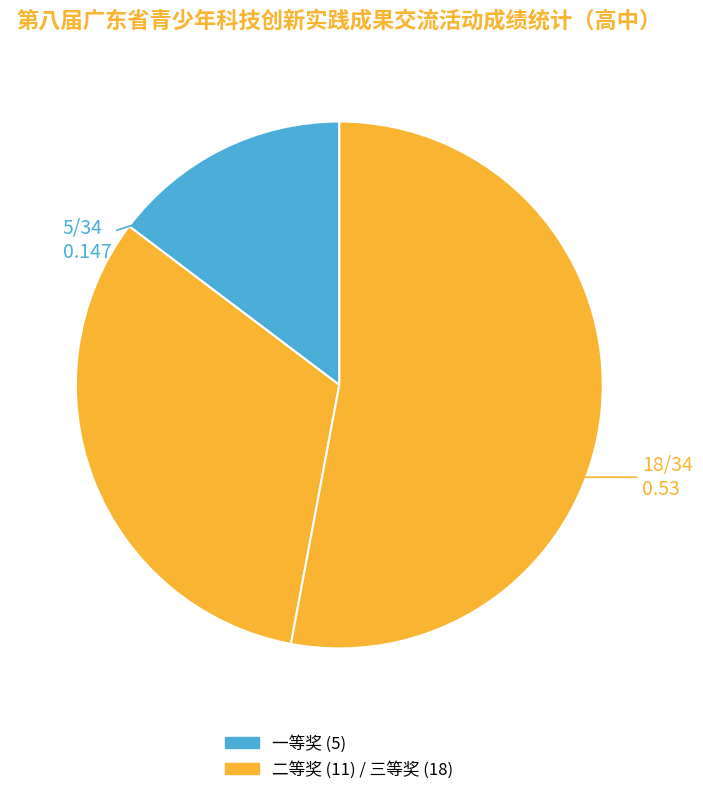

Count the number of slices in the pie.

3